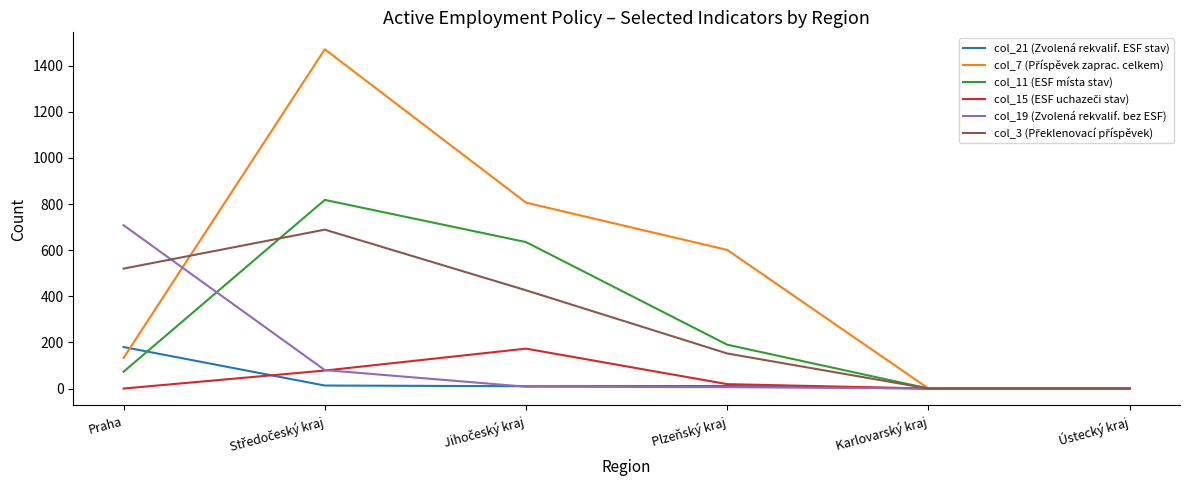

The value of col_21 (Zvolená rekvalif. ESF stav) at Karlovarský kraj is 86. True or false?

False